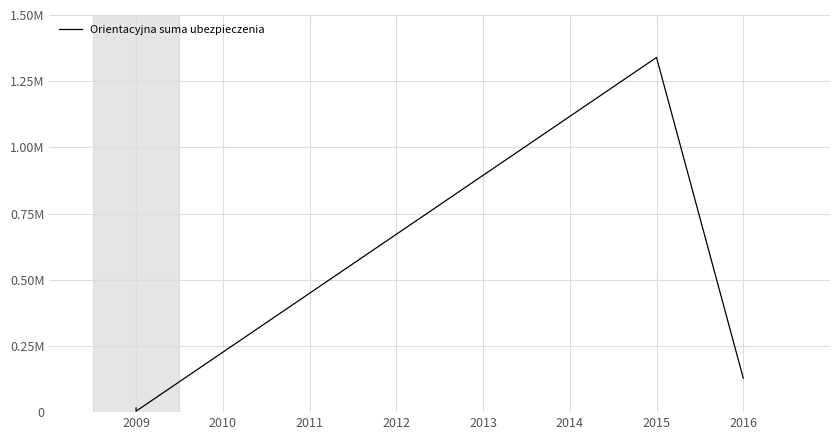

What is the average value?

371982.1